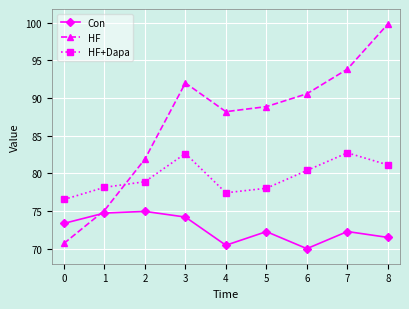

What is the sum of all HF+Dapa values?

715.9